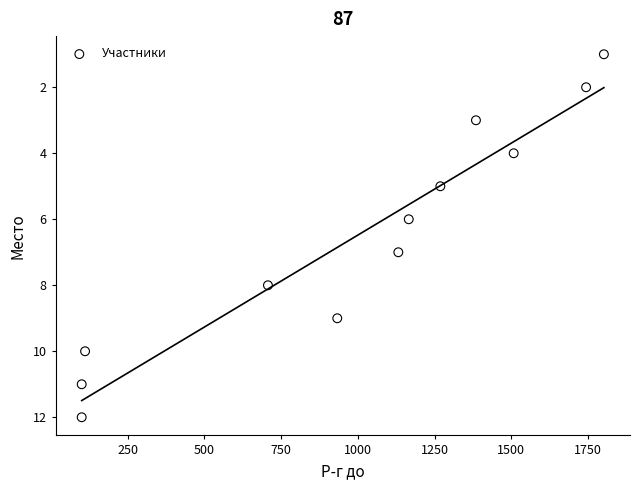

What is the range of X values (max minus min)?

1702